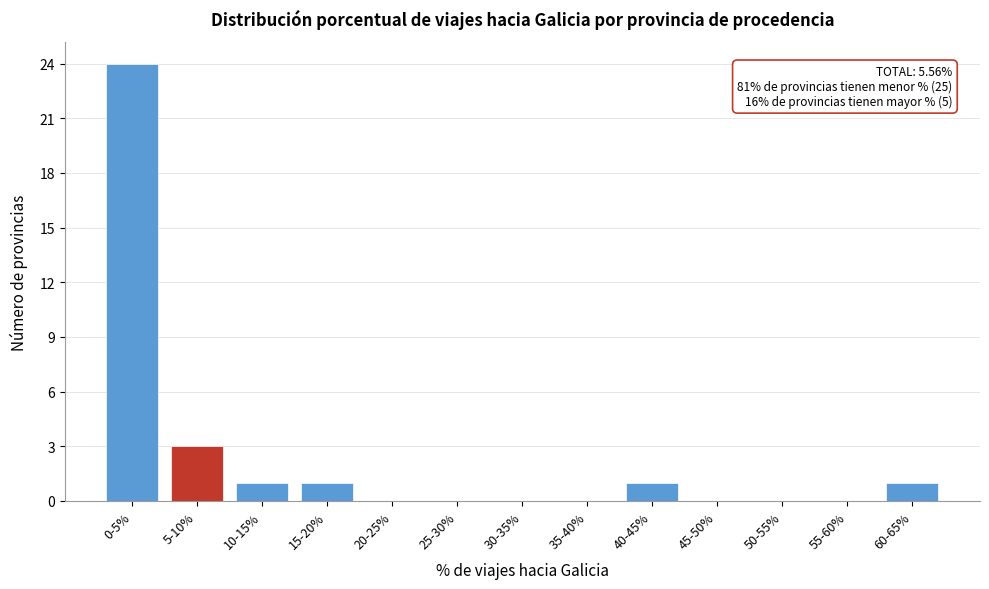

Reading right to left, what are all the values shown in this chart?

60-65%=1	55-60%=0	50-55%=0	45-50%=0	40-45%=1	35-40%=0	30-35%=0	25-30%=0	20-25%=0	15-20%=1	10-15%=1	5-10%=3	0-5%=24